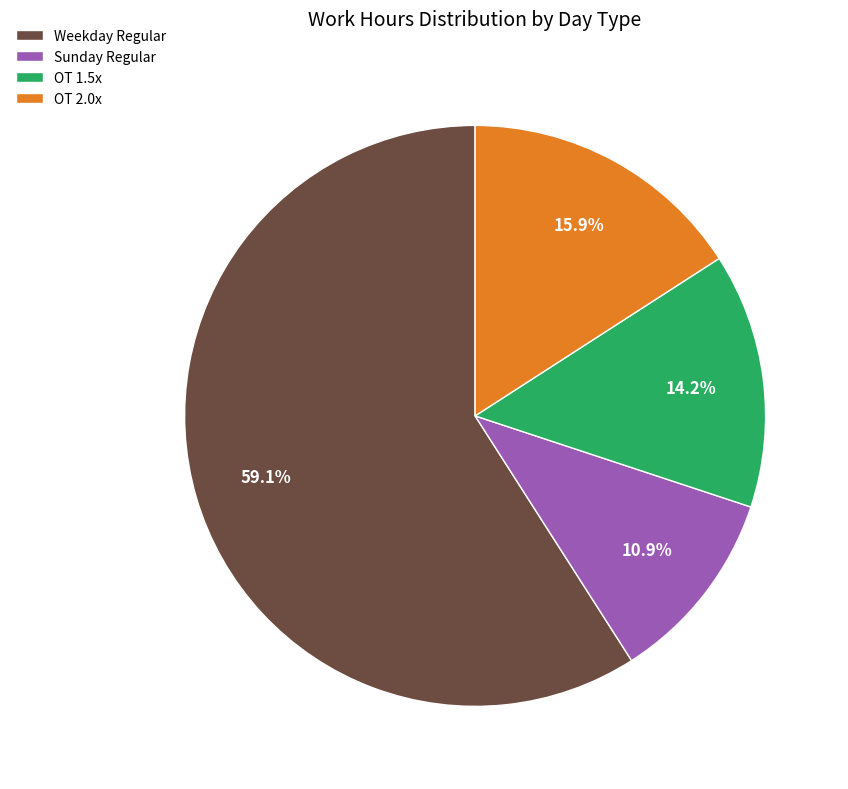

Is Sunday Regular the majority of the pie?

No